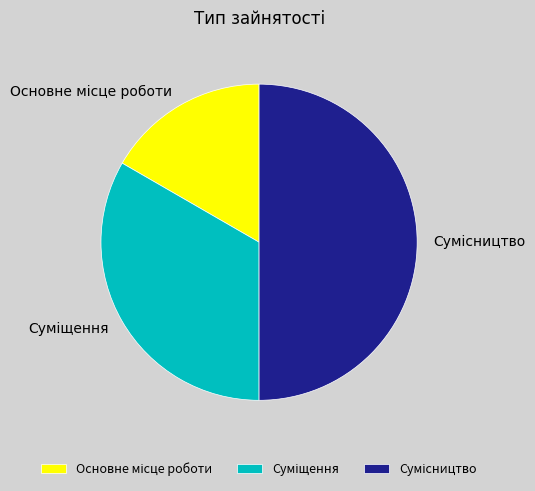

Which has a higher value, Основне місце роботи or Суміщення?

Суміщення